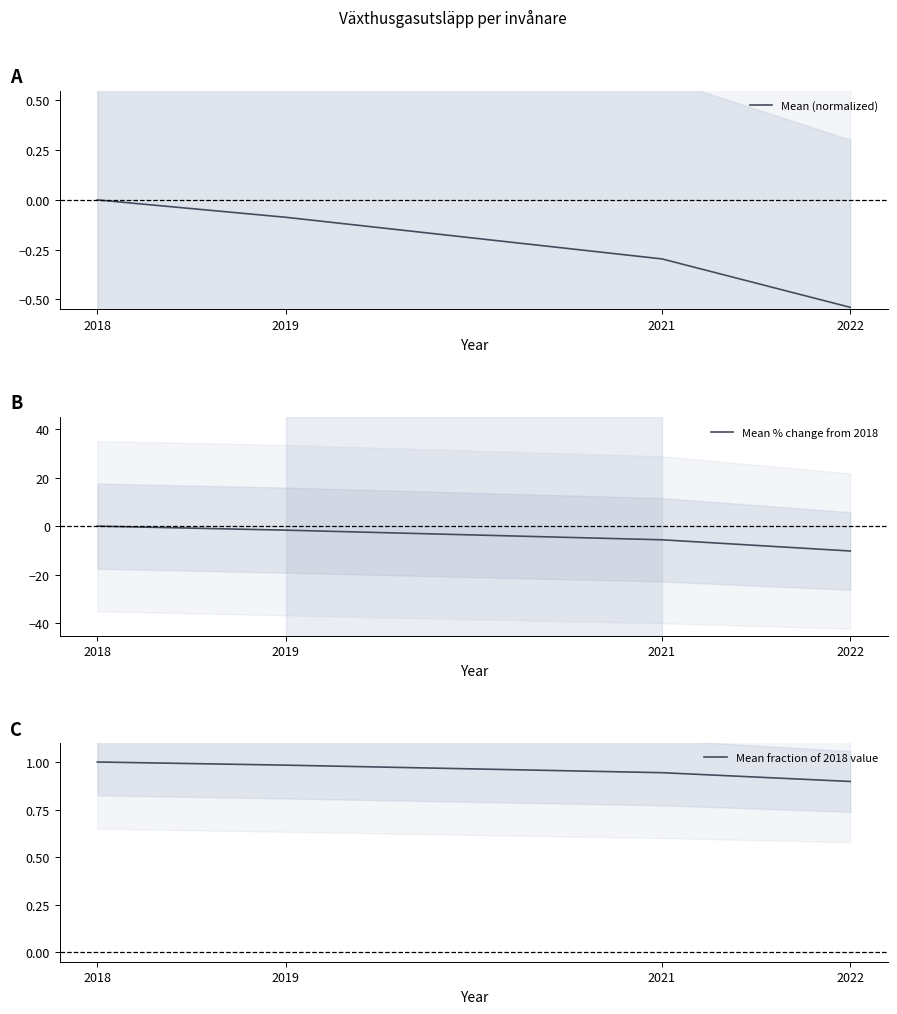

The value of Mean fraction of 2018 value at 2019 is 1.8. True or false?

False